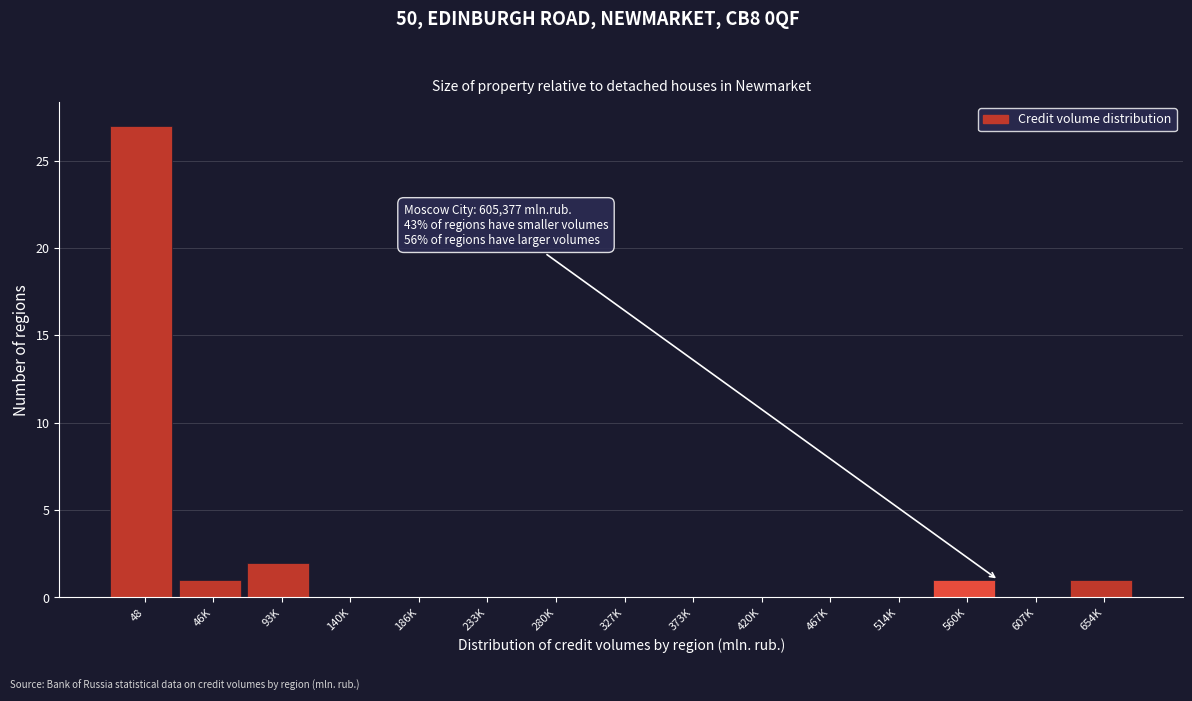

Reading right to left, what are all the values shown in this chart?

654K=1	607K=0	560K=1	514K=0	467K=0	420K=0	373K=0	327K=0	280K=0	233K=0	186K=0	140K=0	93K=2	46K=1	48=27